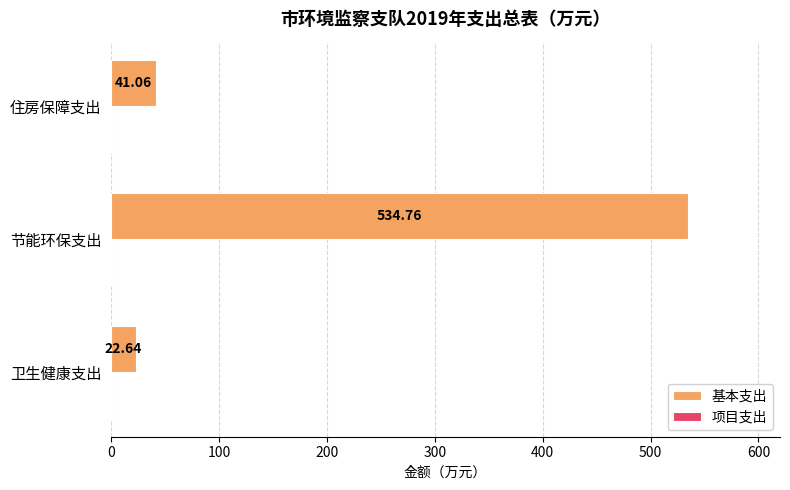

Rank the categories by value from highest to lowest.

节能环保支出, 住房保障支出, 卫生健康支出